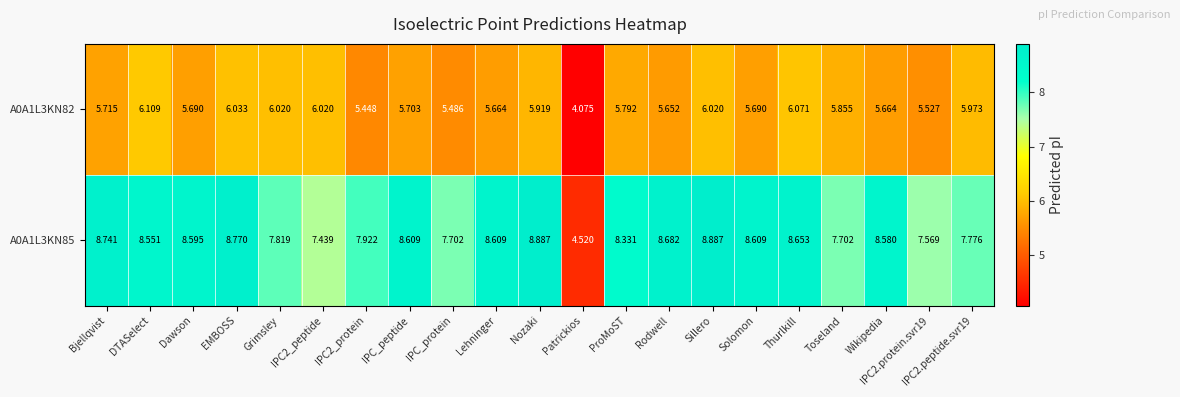

At which label does A0A1L3KN85 first exceed 8?

Bjellqvist